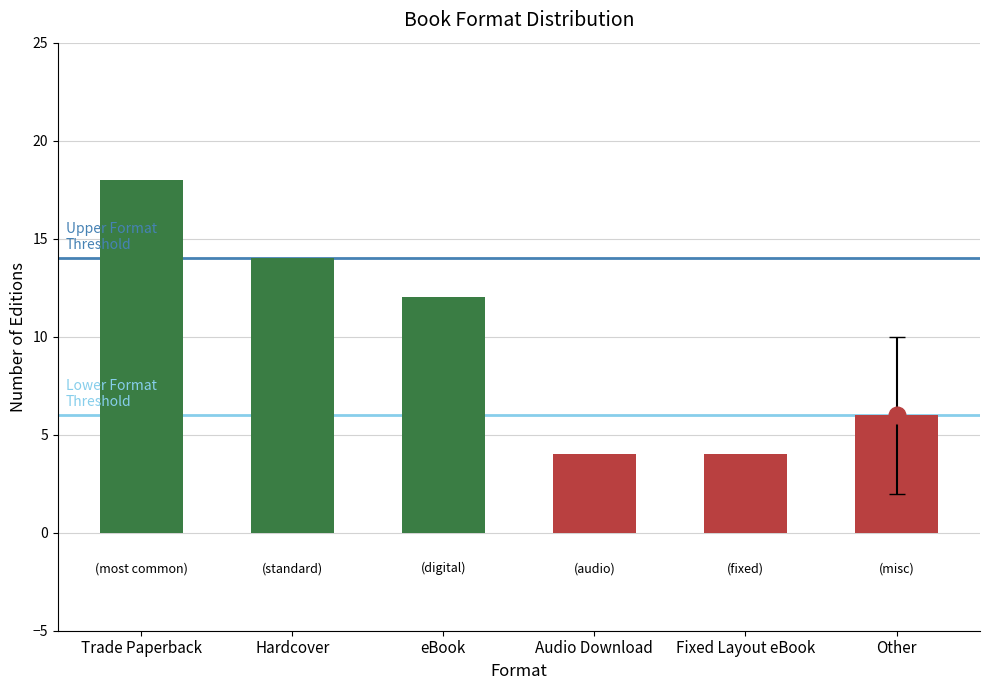

Where is the data nearest to the value 11?

eBook